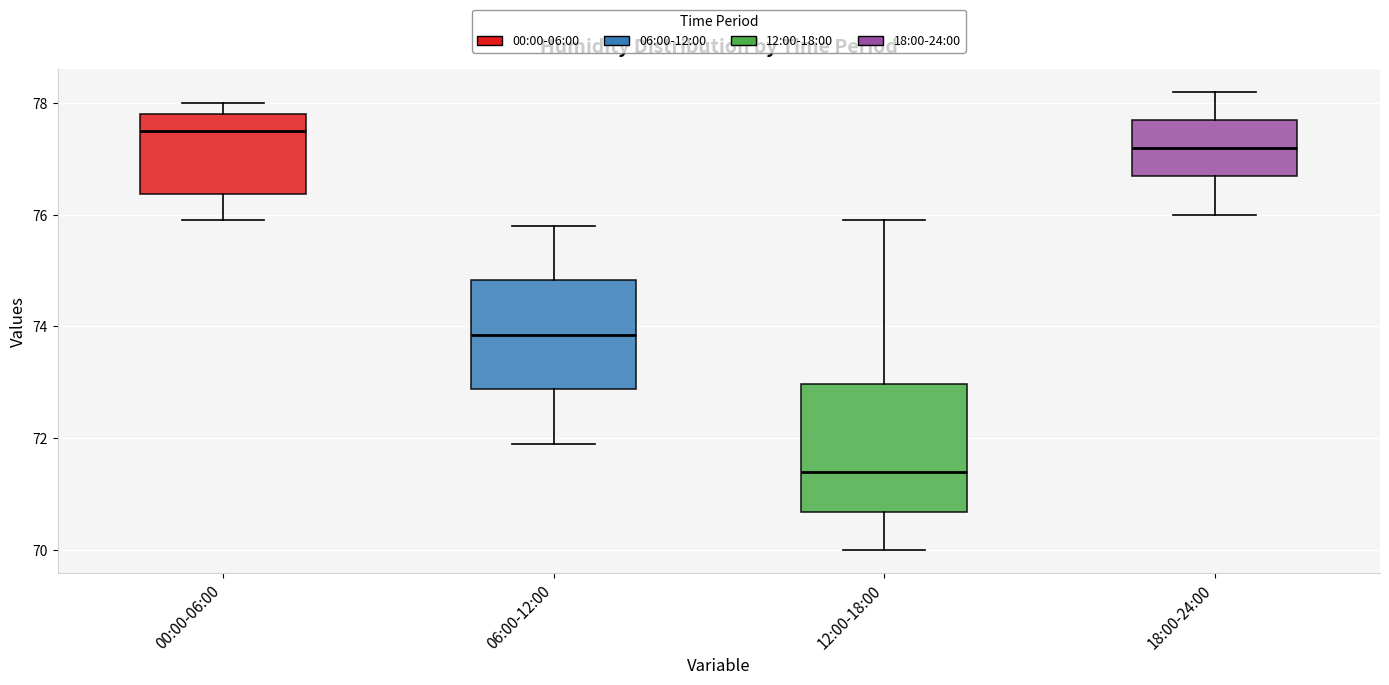

Where does the lower whisker of the box for 12:00-18:00 end on the y-axis? The values are not printed on the chart, so give them approximately, as read against the axis.

70.0